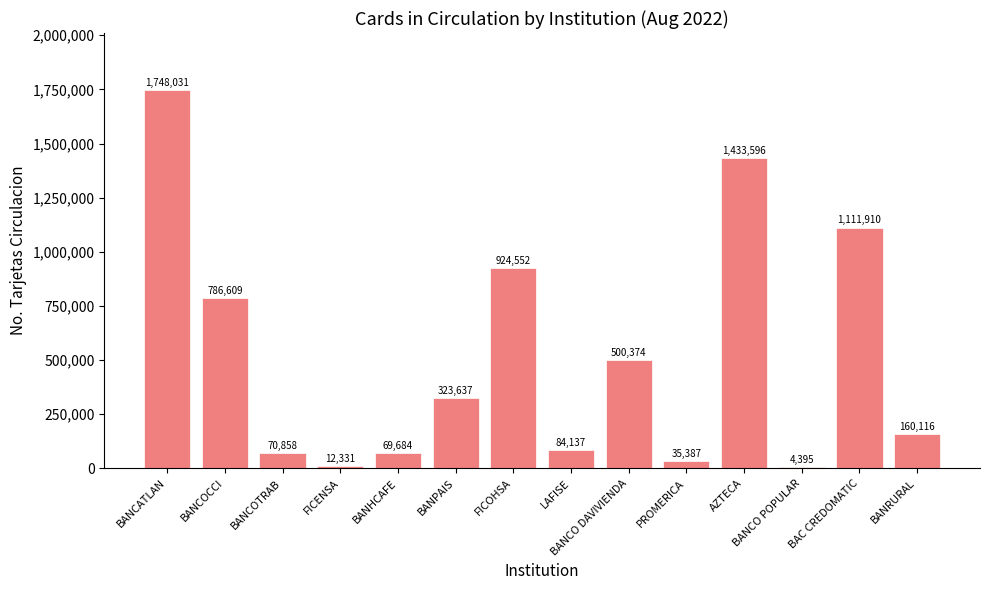

Reading left to right, list all the values displayed in this chart.

BANCATLAN=1748031	BANCOCCI=786609	BANCOTRAB=70858	FICENSA=12331	BANHCAFE=69684	BANPAIS=323637	FICOHSA=924552	LAFISE=84137	BANCO DAVIVIENDA=500374	PROMERICA=35387	AZTECA=1433596	BANCO POPULAR=4395	BAC CREDOMATIC=1111910	BANRURAL=160116